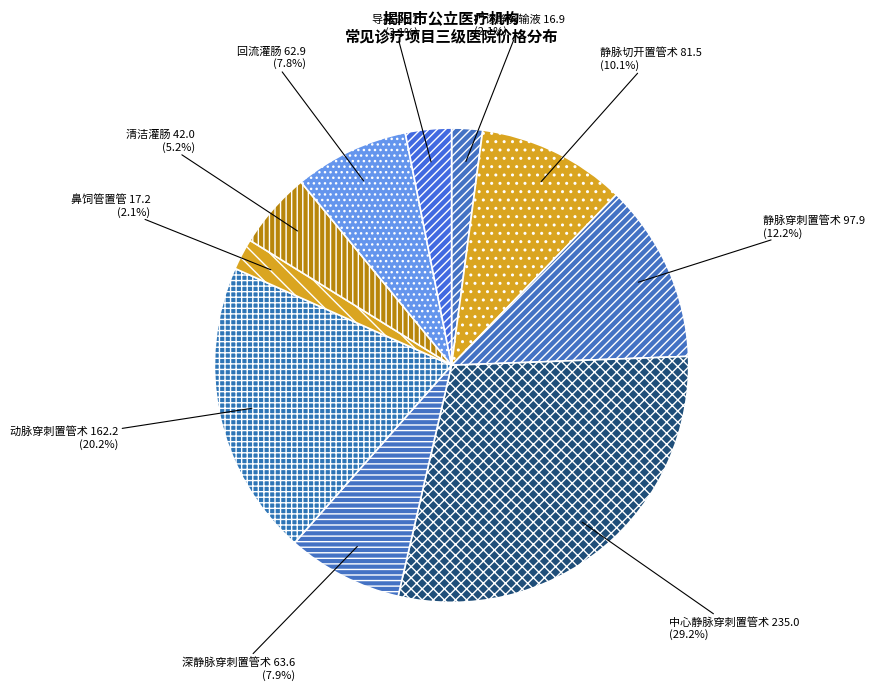

What is the total percentage of 深静脉穿刺置管术 and 鼻饲管置管?

10.0%